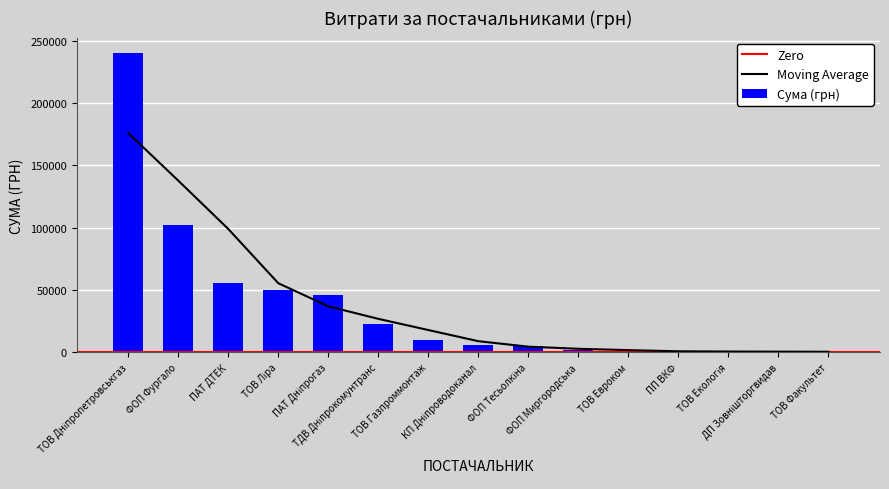

How many bars are there in total?

15